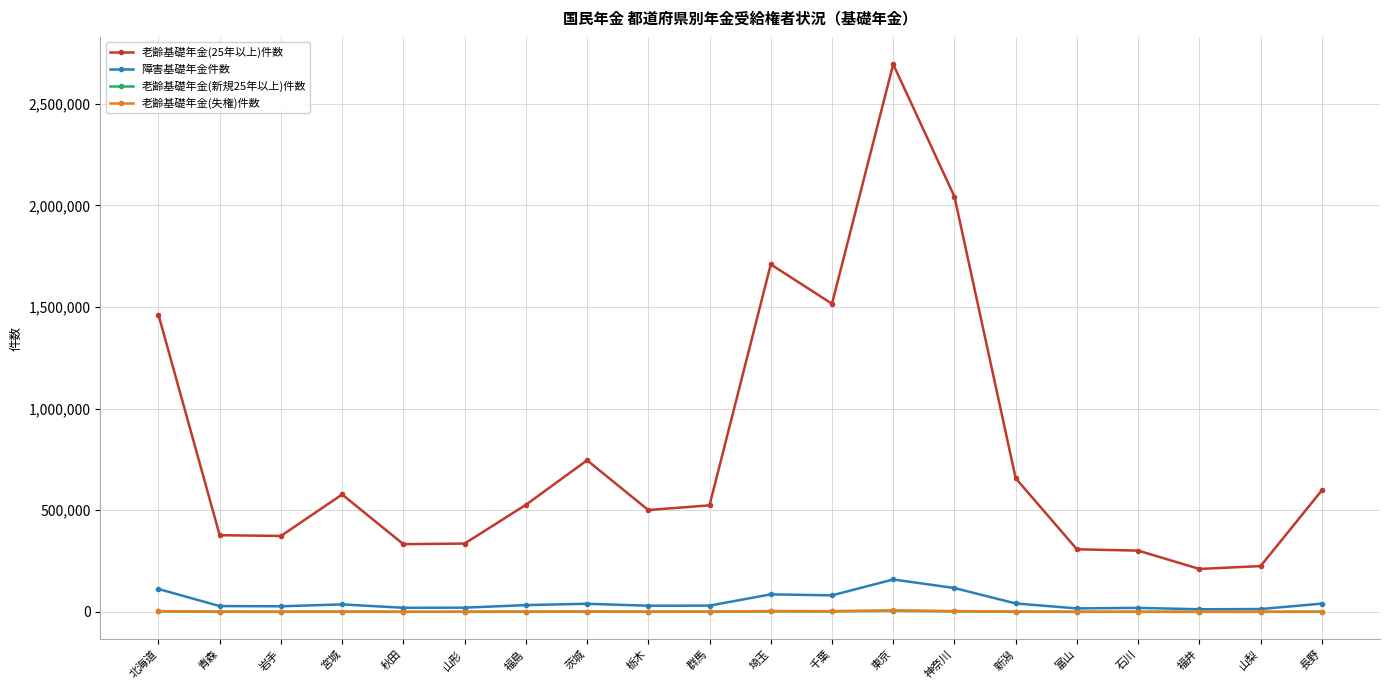

At which category does the chart reach its peak across all series?

東京